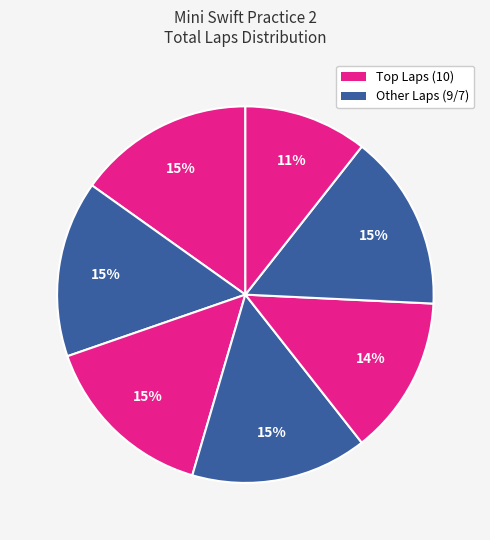

How many slices are in this pie chart?

7